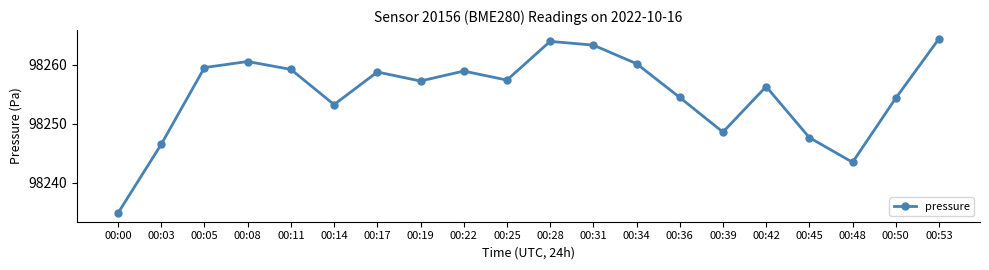

The chart shows a value of 98264.4 at 00:53. True or false?

True